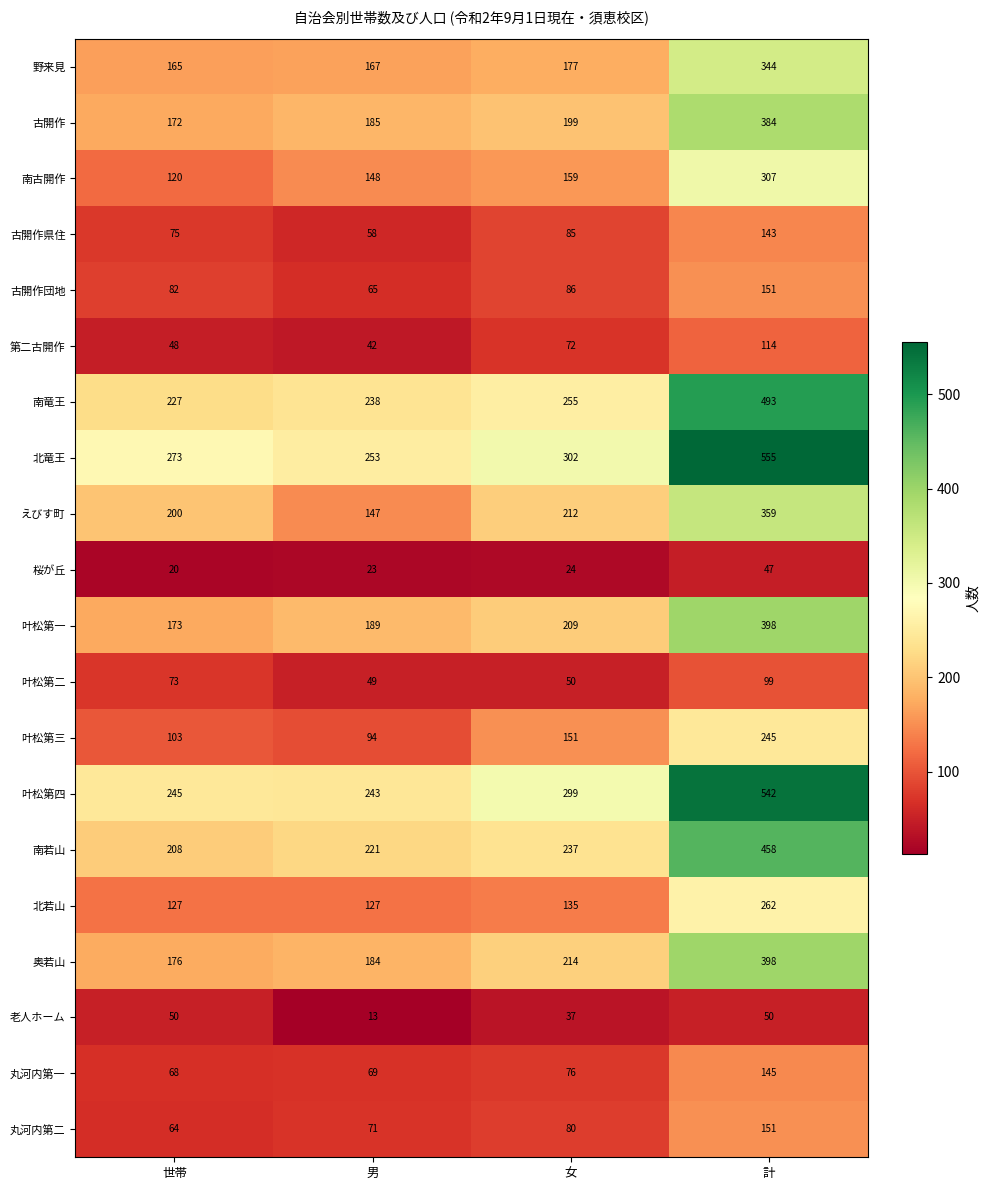

Where is 南古開作 nearest to the value 213?

女